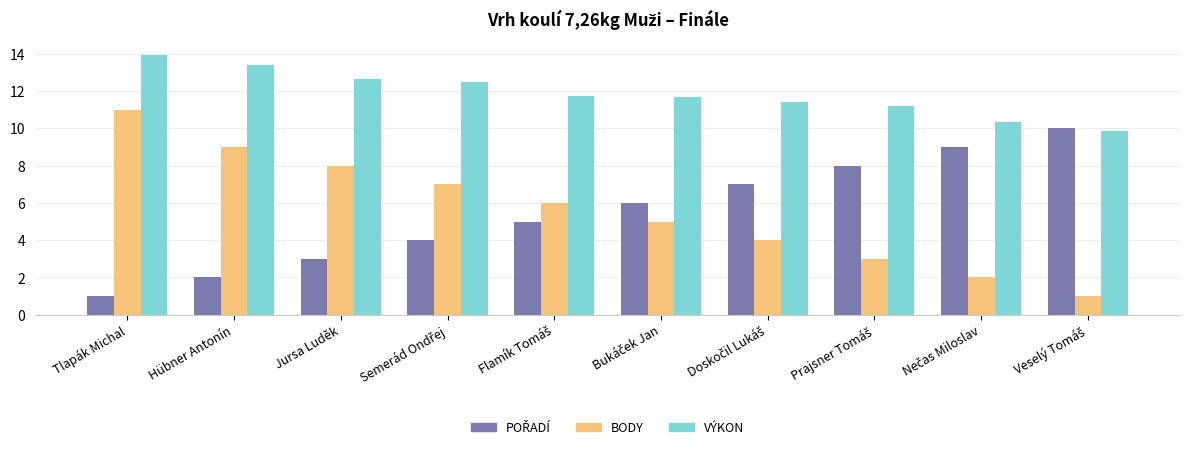

At which category is the sum across all series the highest?

Tlapák Michal